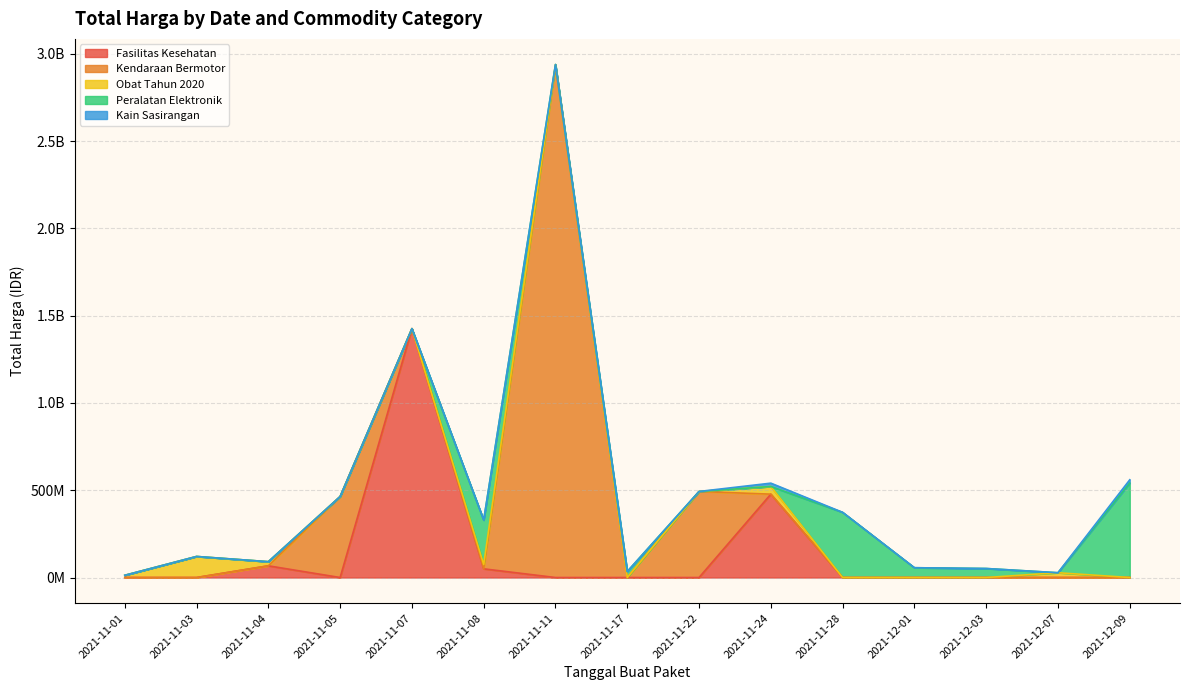

True or false: the data has more than 1 interior local peaks.

True